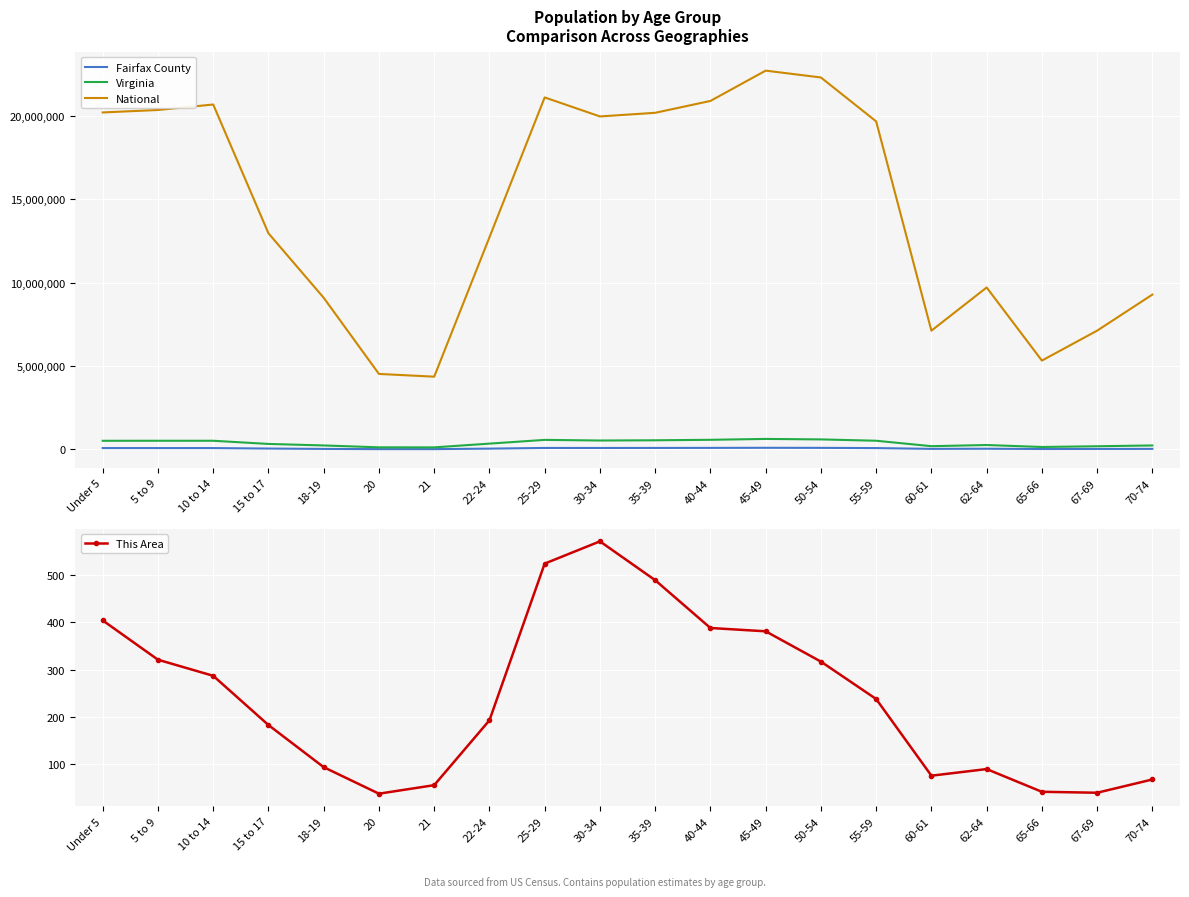

What is the label of the 10th point from the right?

35-39